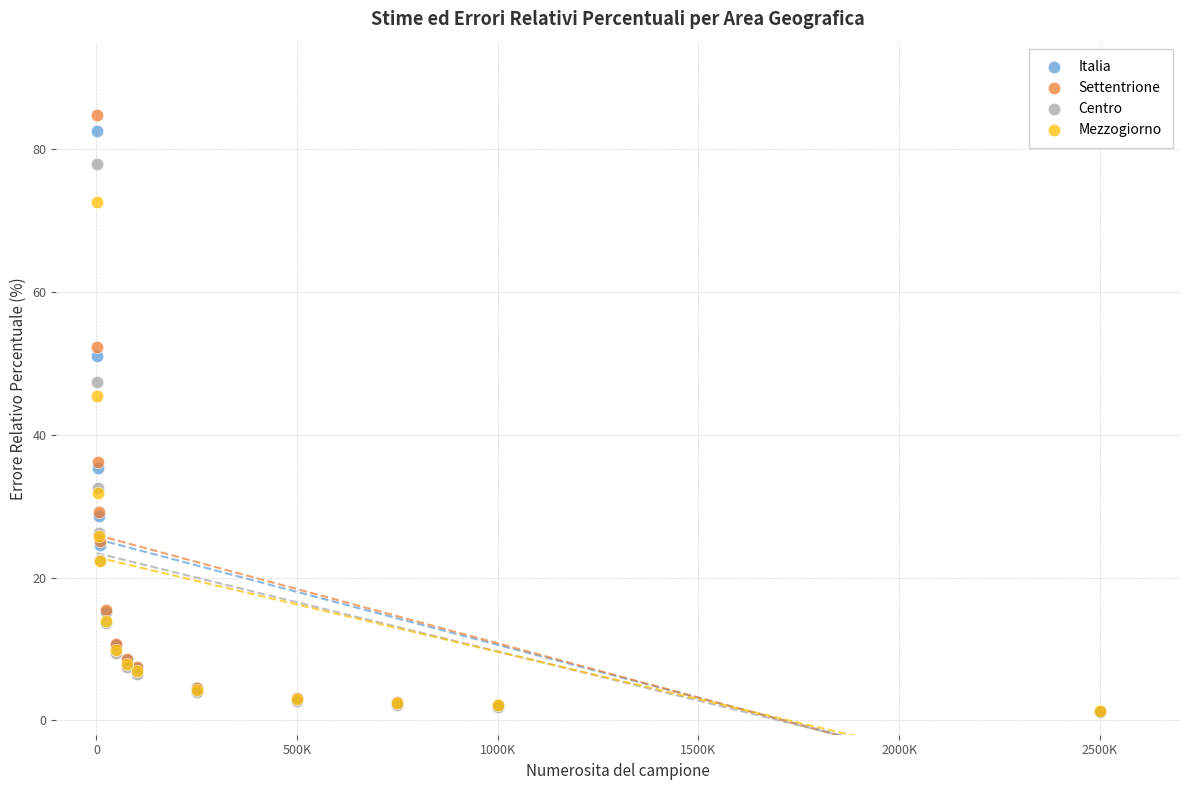

What are all the series names shown in the legend?

Italia, Settentrione, Centro, Mezzogiorno